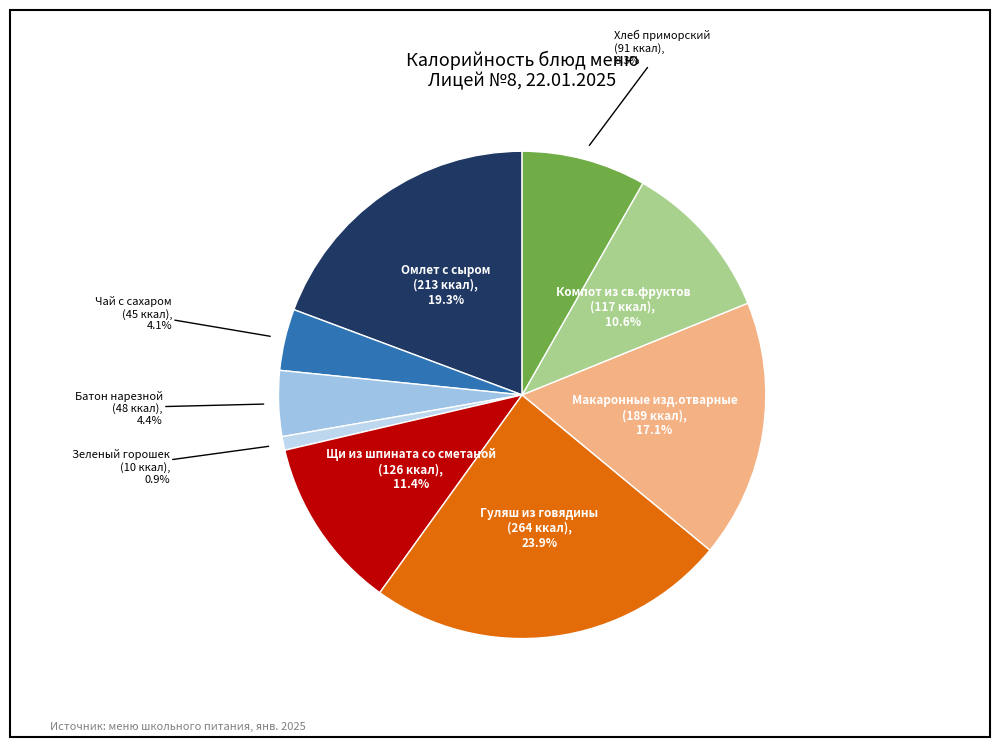

Which slice is the largest?

Гуляш из говядины